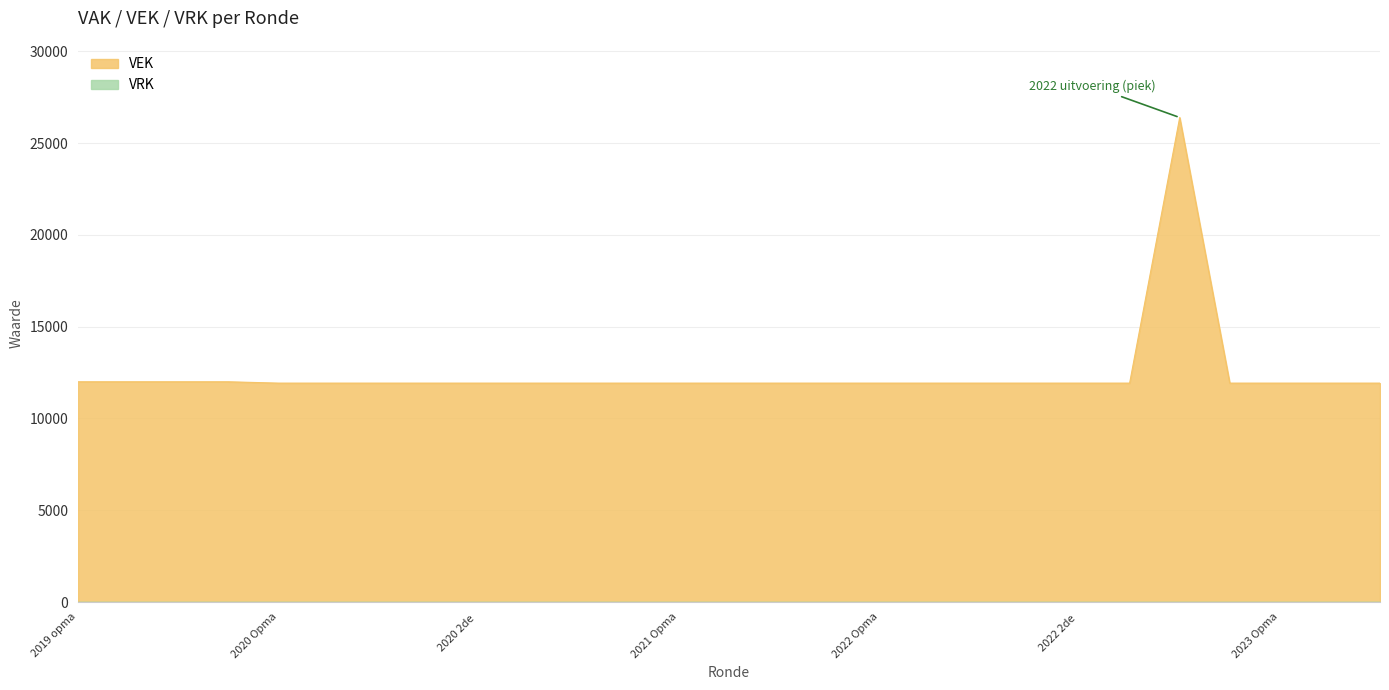

What is the difference between the maximum and minimum values?

14467